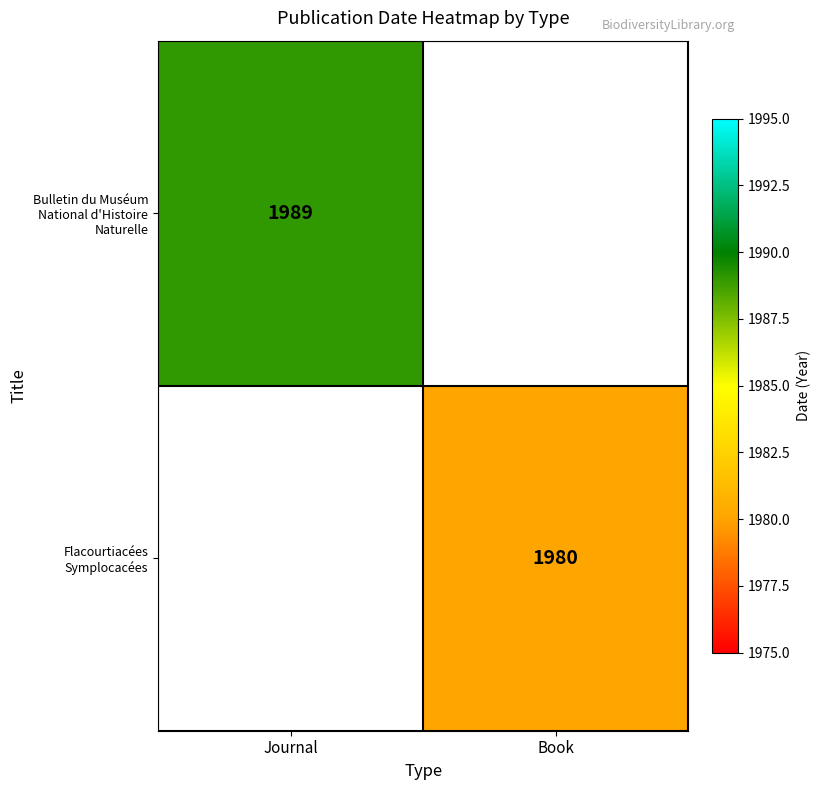

True or false: Bulletin du Muséum National d'Histoire Naturelle has a value of 2949 at Journal.

False